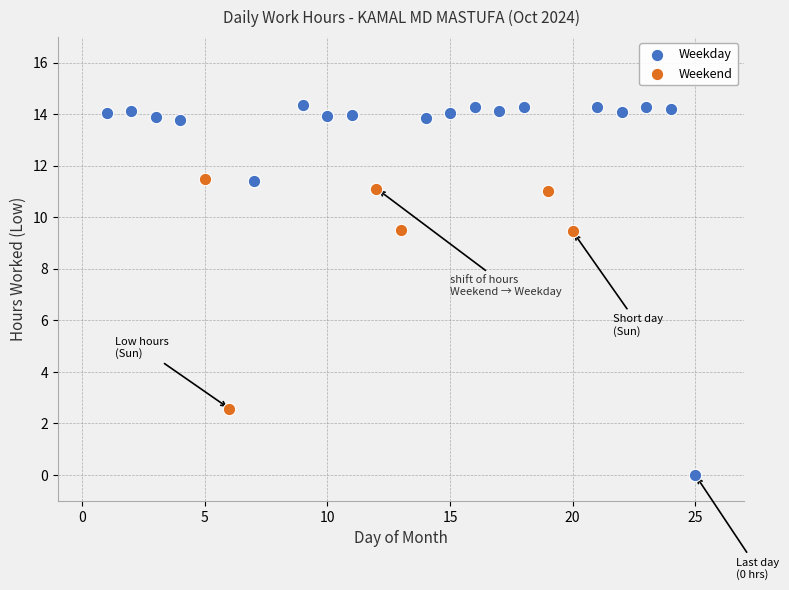

Which series reaches the minimum Y coordinate?

Weekday